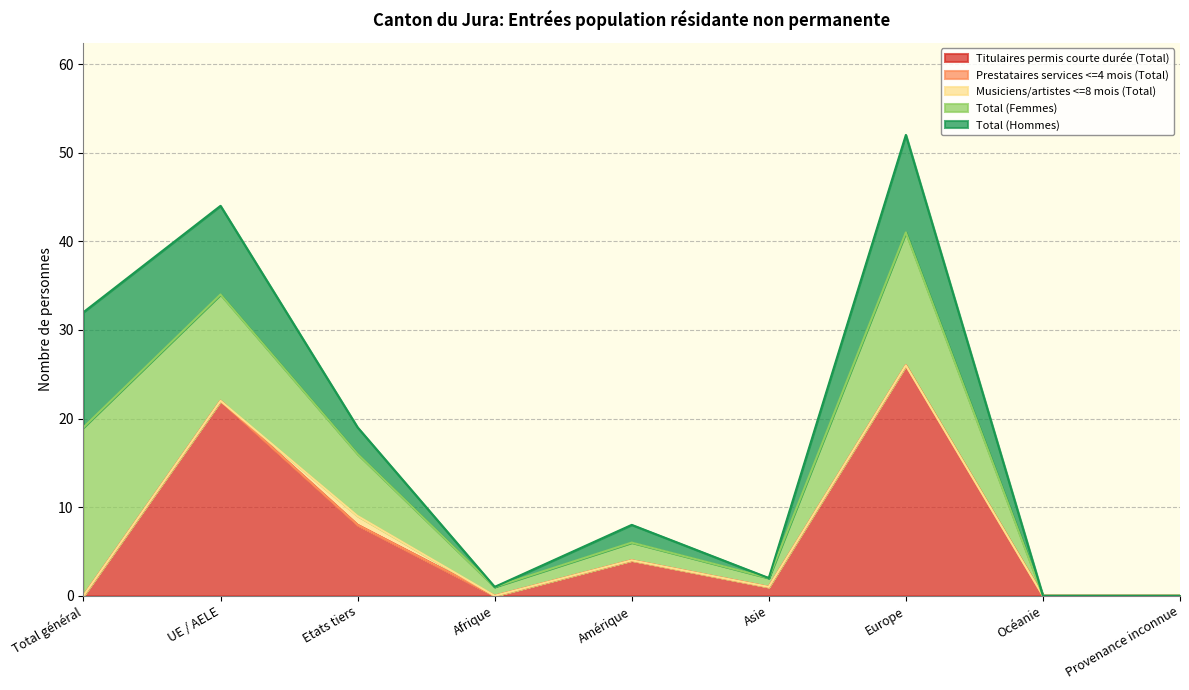

Is the value of Total (Femmes) at Etats tiers greater than the value of Musiciens/artistes <=8 mois (Total) at Europe?

Yes